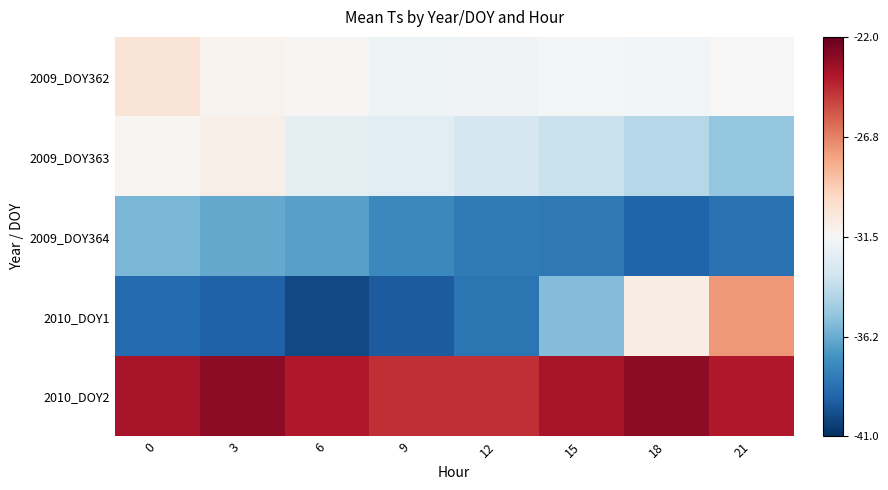

Reading right to left, transcribe all the data shown in this chart.

2009_DOY362: 21=-31.4	18=-31.8	15=-31.6	12=-31.8	9=-31.9	6=-31.4	3=-31.1	0=-30.3
2009_DOY363: 21=-35.2	18=-34.2	15=-33.6	12=-33.1	9=-32.6	6=-32.4	3=-31.0	0=-31.3
2009_DOY364: 21=-38.6	18=-39.1	15=-38.3	12=-38.2	9=-37.7	6=-36.7	3=-36.4	0=-35.8
2010_DOY1: 21=-27.4	18=-30.8	15=-35.6	12=-38.4	9=-39.4	6=-40.1	3=-39.2	0=-38.9
2010_DOY2: 21=-23.9	18=-23.0	15=-23.7	12=-24.5	9=-24.5	6=-23.9	3=-23.0	0=-23.7